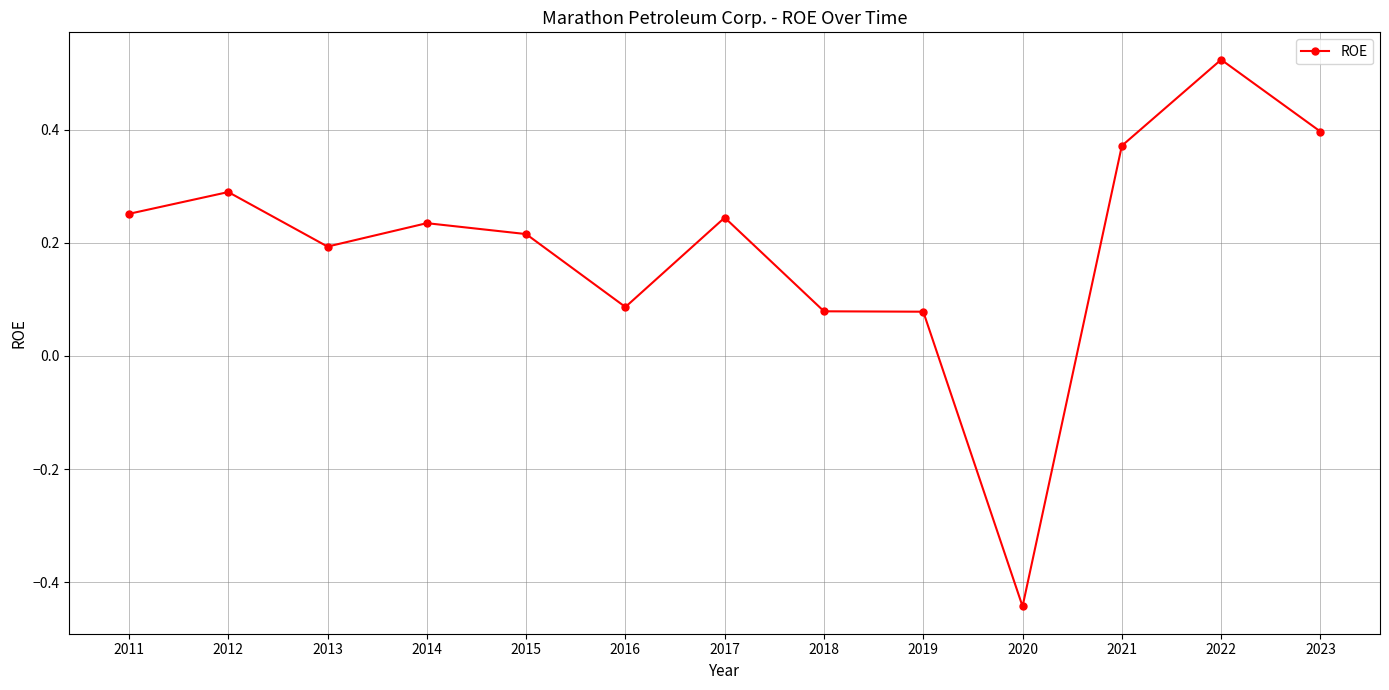

Which has a higher value, 2020 or 2022?

2022